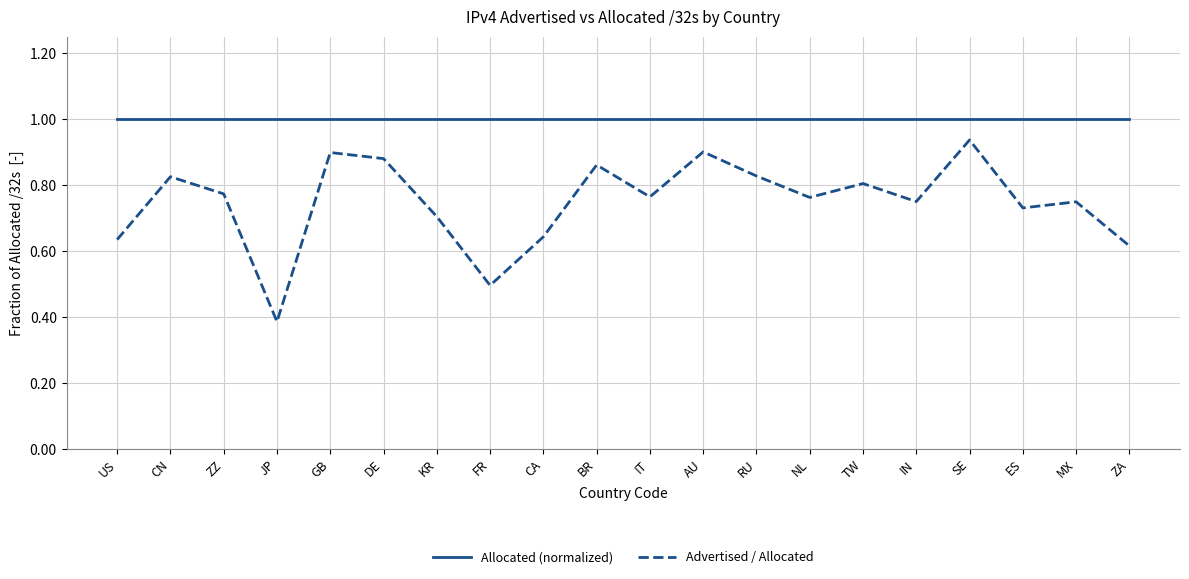

Which series changed the most between SE and MX?

Advertised / Allocated